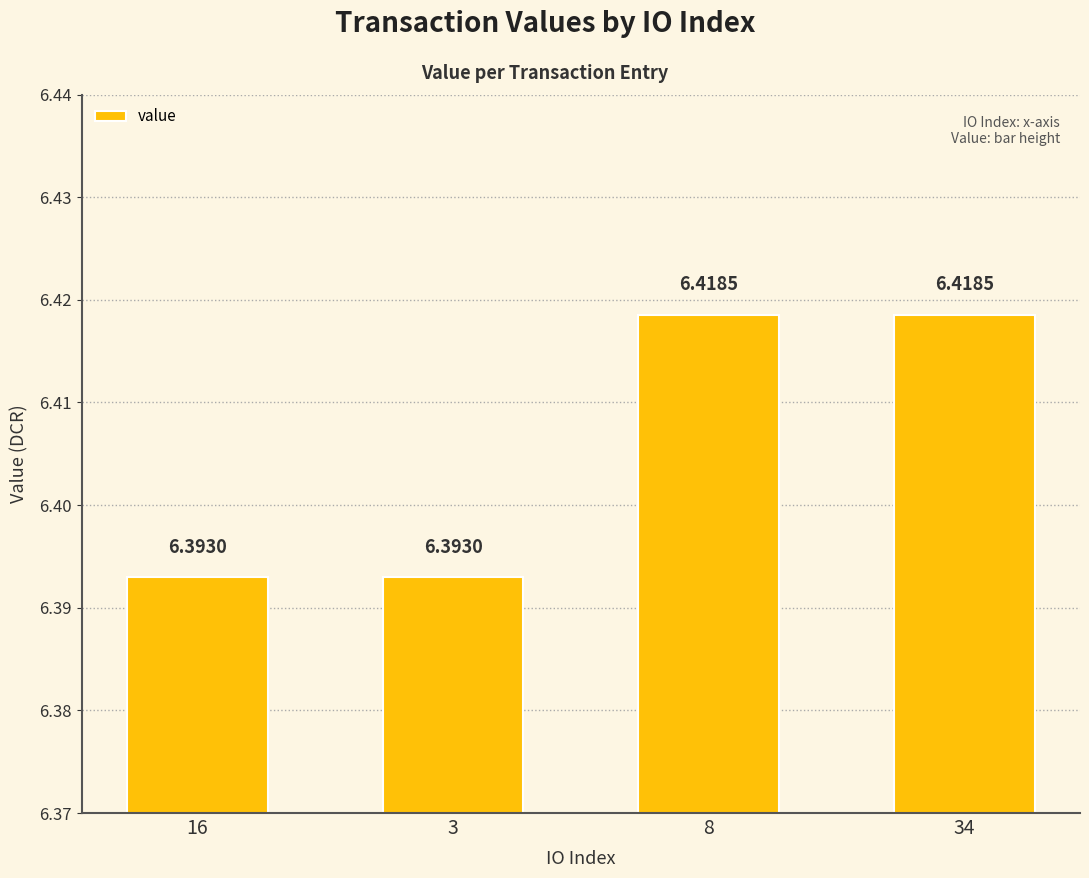

What is the ratio of the value at 34 to the value at 8?

1.0